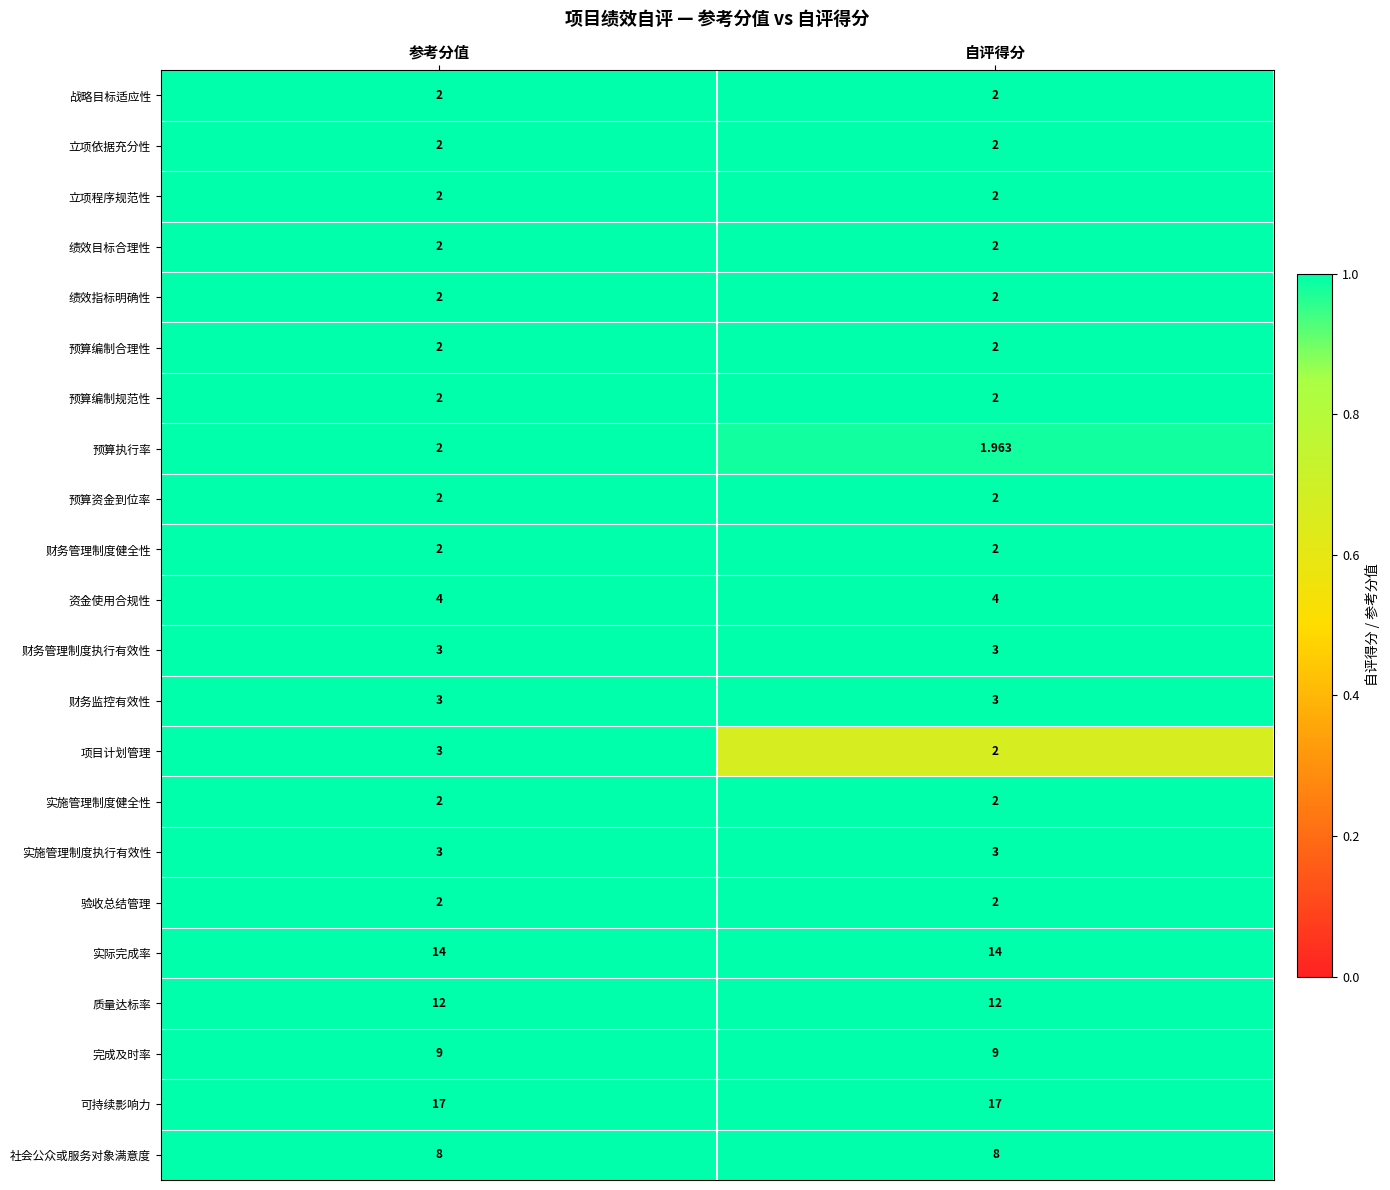

Between 参考分值 and 自评得分, which series saw the biggest shift?

项目计划管理